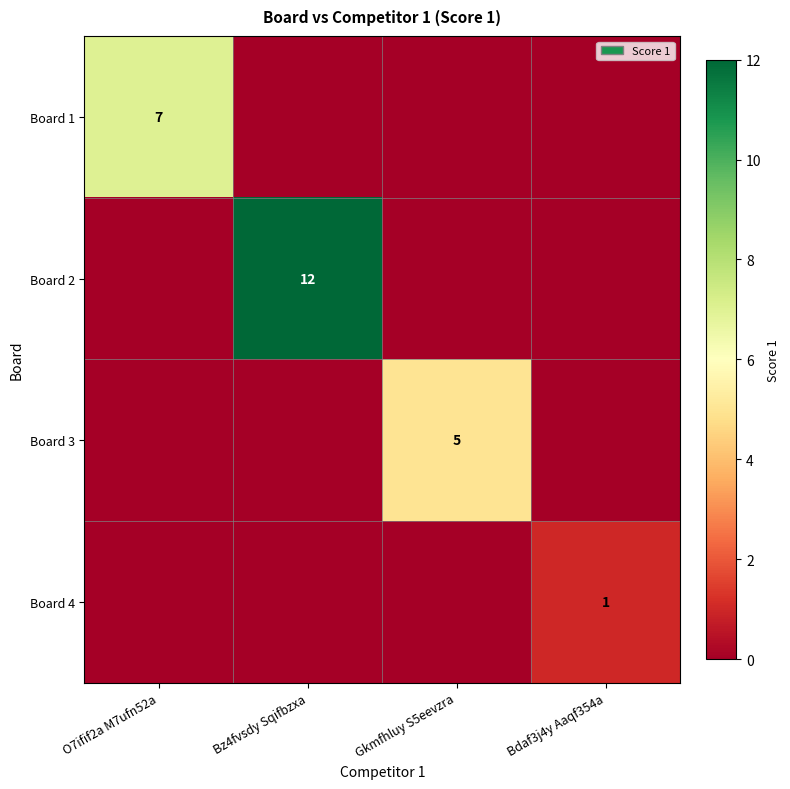

List the labels in order of Board 3 value, smallest first.

O7ifif2a M7ufn52a, Bz4fvsdy Sqifbzxa, Bdaf3j4y Aaqf354a, Gkmfhluy S5eevzra